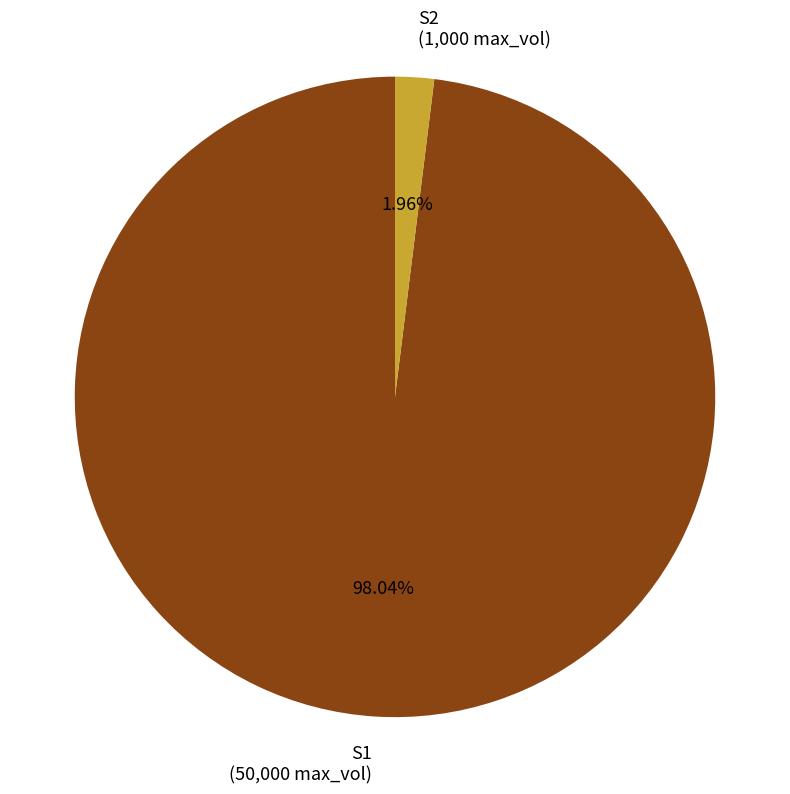

Between S1 and S2, which is larger?

S1